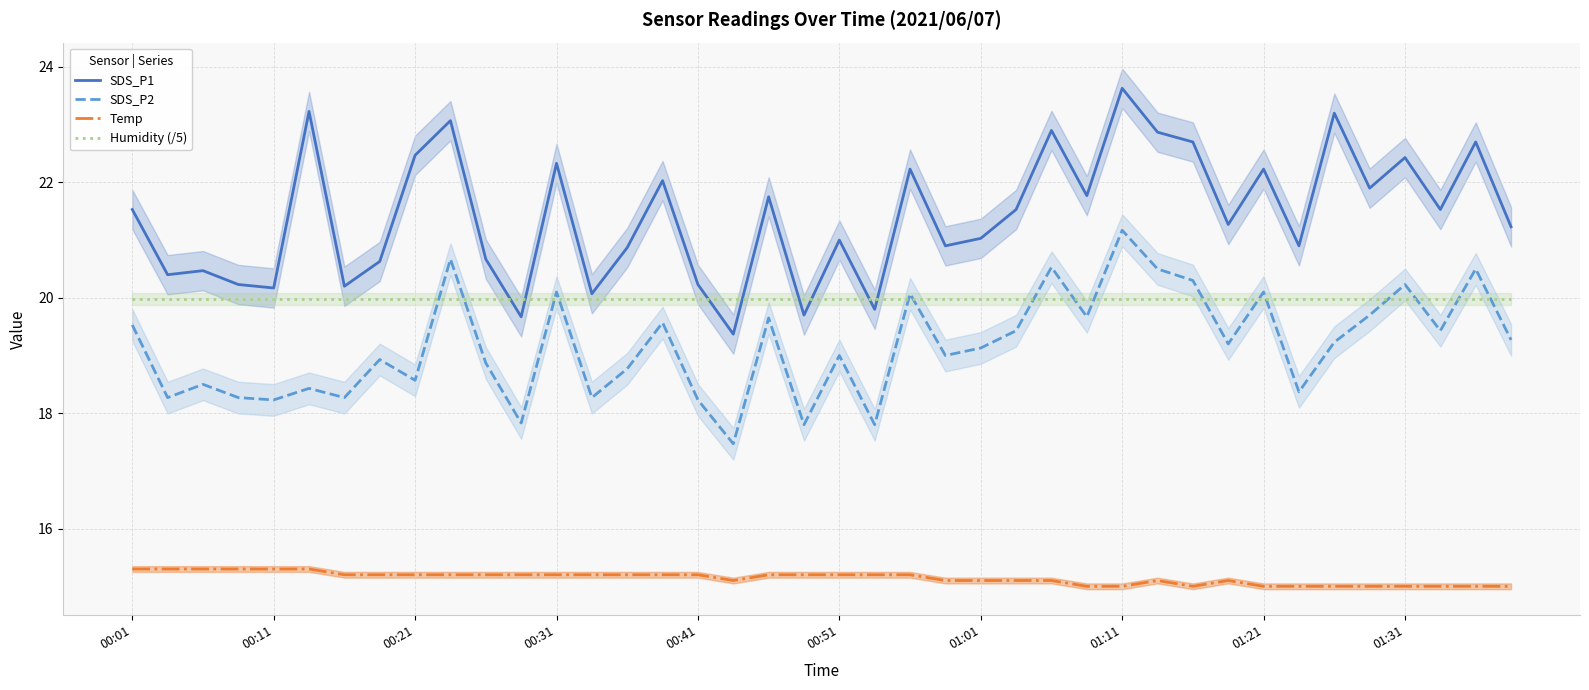

True or false: Humidity (/5) has more than 2 points higher than both neighbors.

False